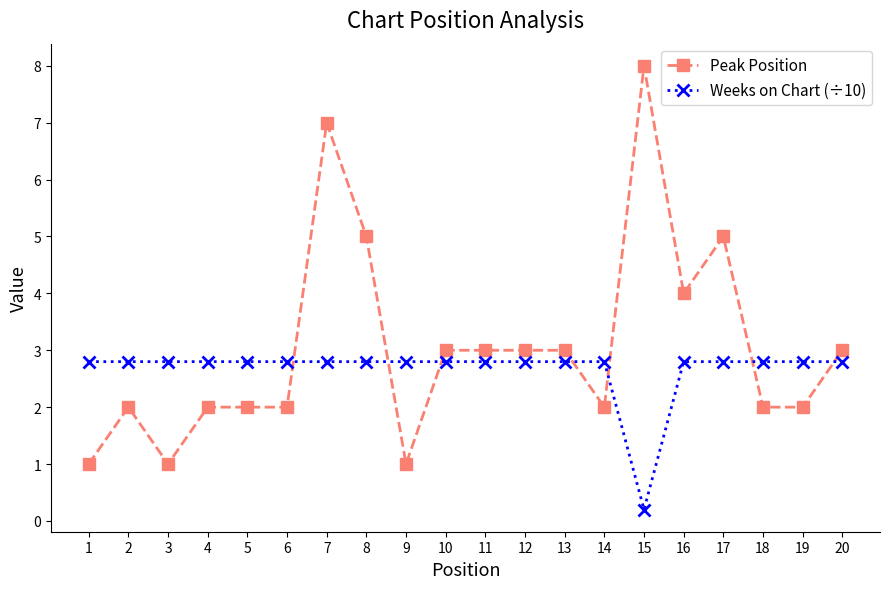

What is the average value of the Weeks on Chart (÷10) series?

2.7